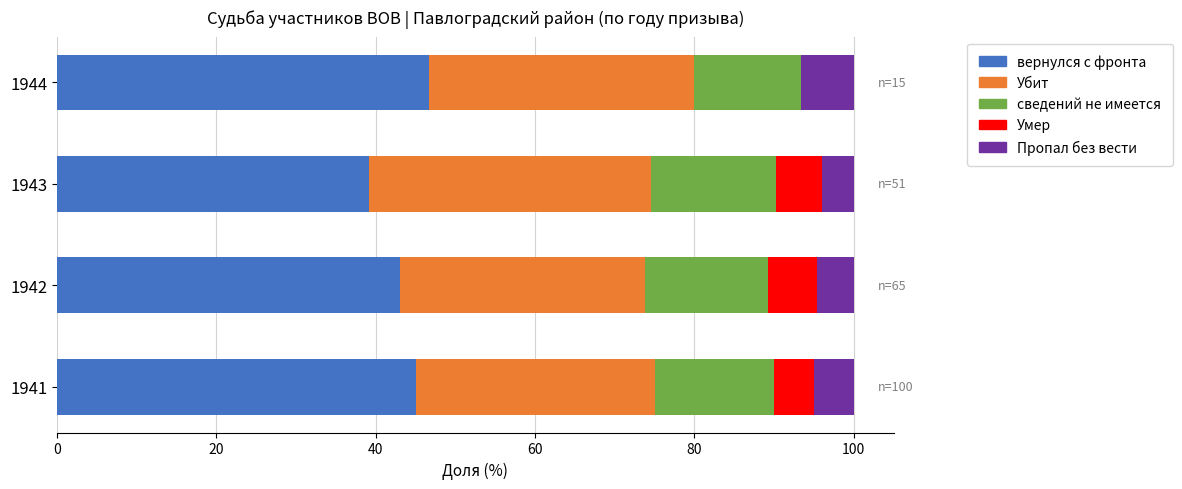

What is the total value across all series at 1944?

100.0